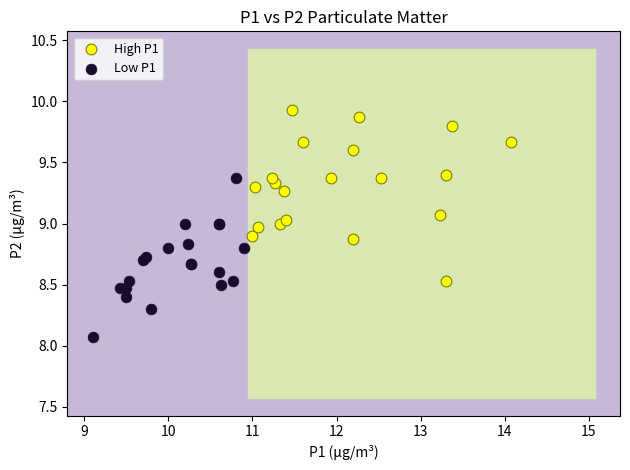

What are all the series names shown in the legend?

High P1, Low P1